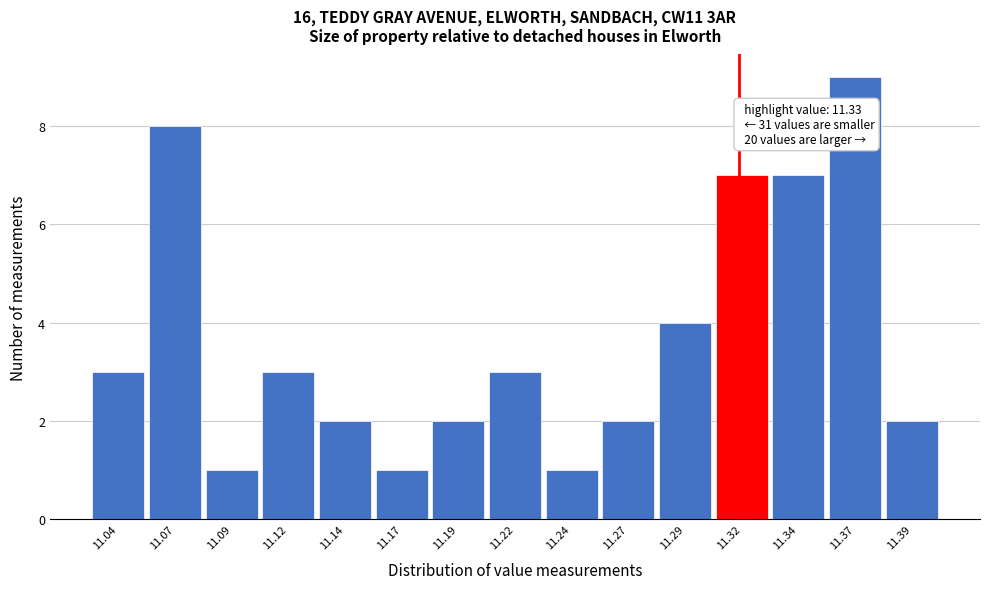

Reading left to right, list all the values displayed in this chart.

3	8	1	3	2	1	2	3	1	2	4	7	7	9	2